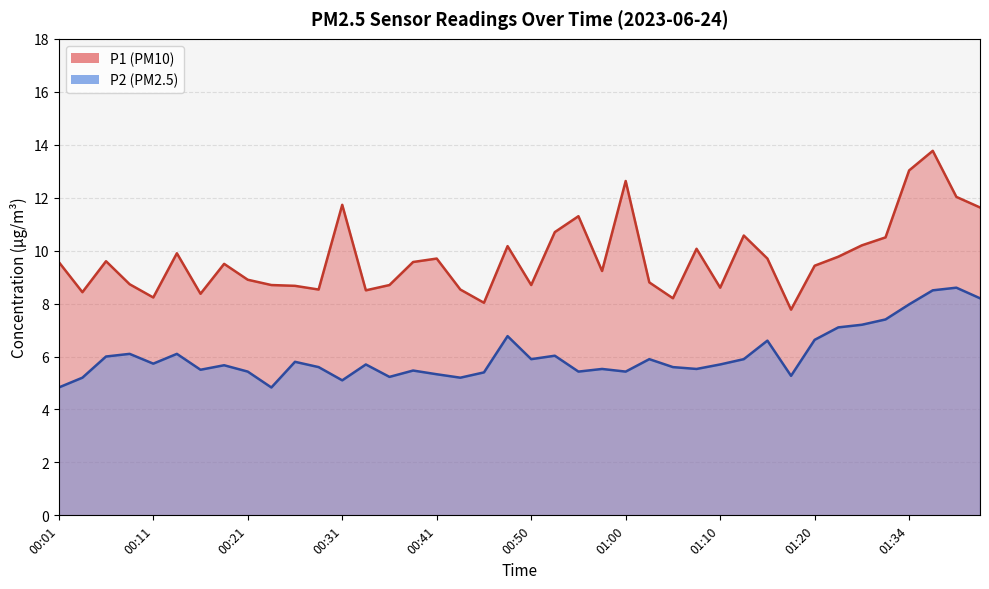

Between 00:08 and 00:53, which is larger?

00:53